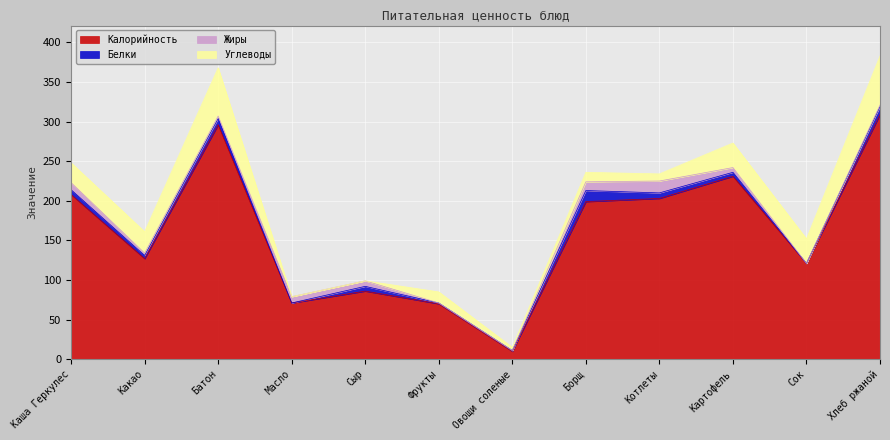

Is the value of Углеводы at Котлеты greater than the value of Калорийность at Хлеб ржаной?

No